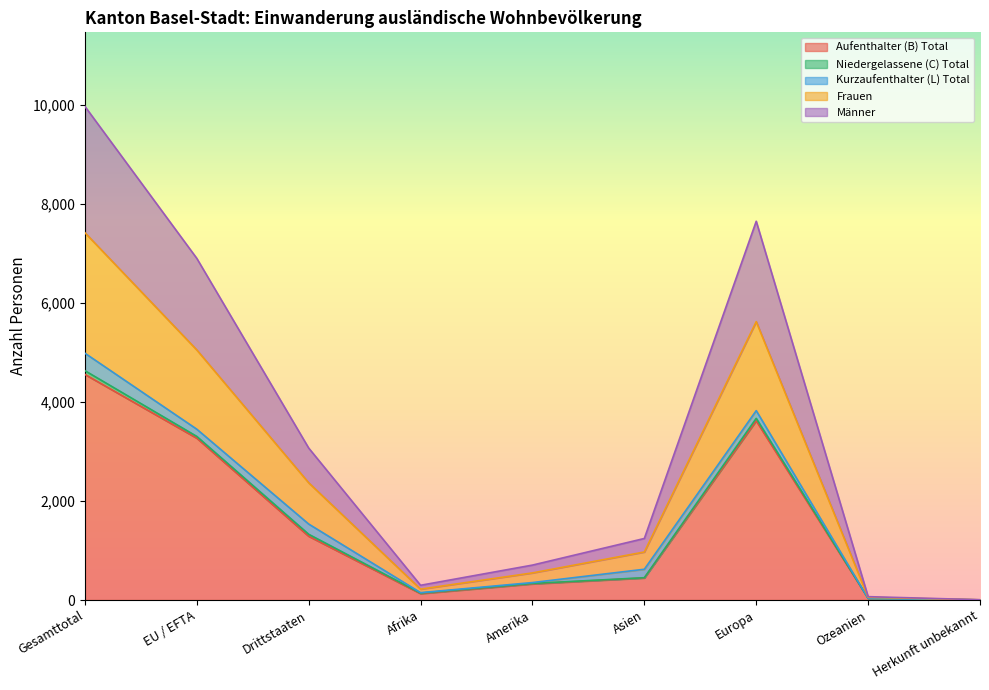

The Aufenthalter (B) Total series shows 47 at Ozeanien. True or false?

False